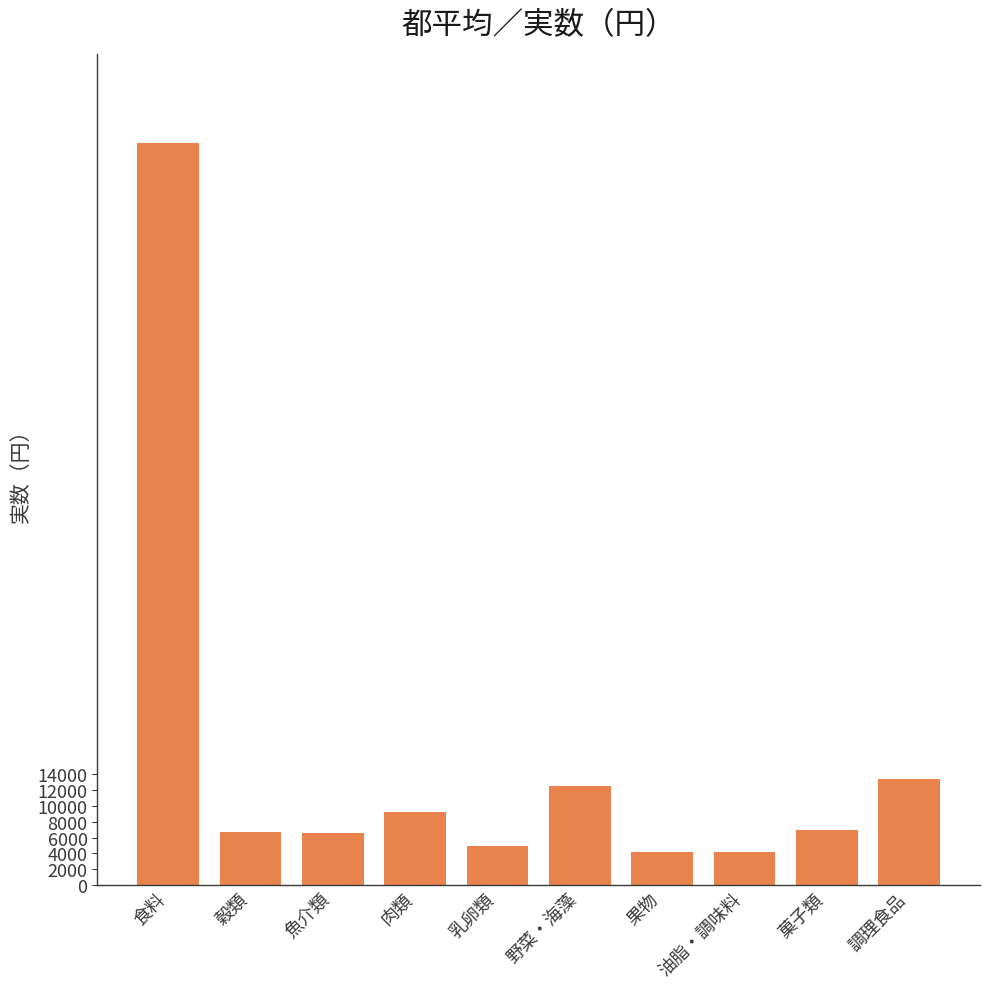

Is it true that the value at 穀類 is 9972?

False